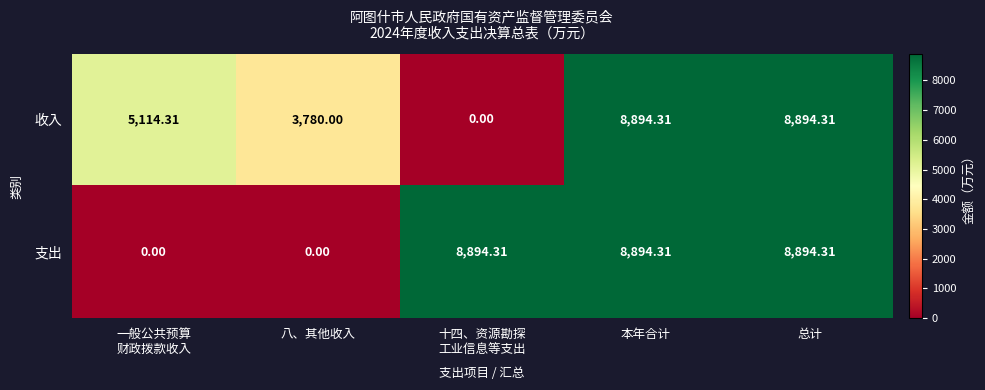

How many series are shown in this chart?

2